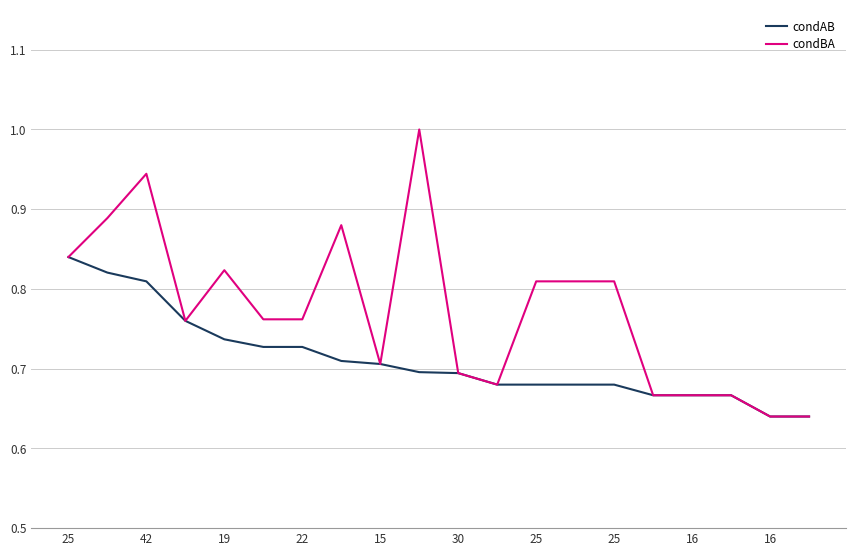

Which series has the largest range (max minus min)?

condBA